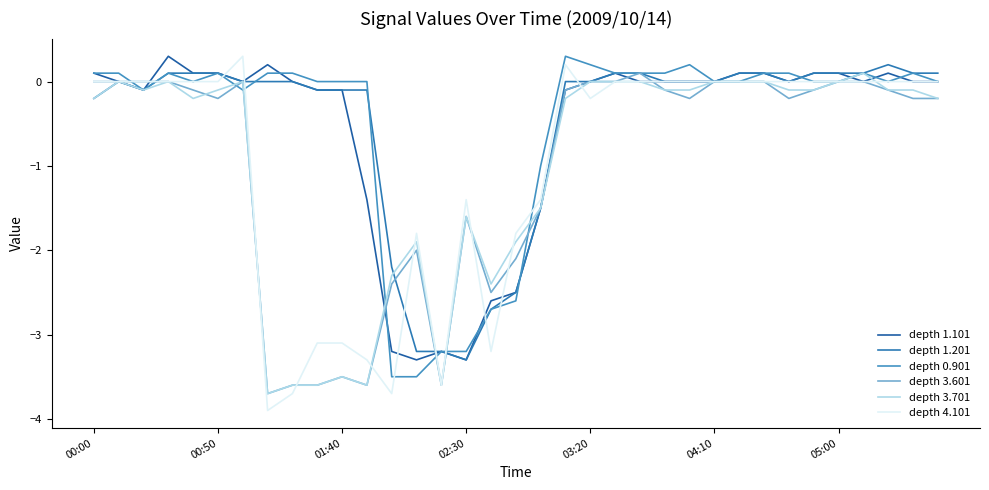

What is the maximum value for depth 0.901?

0.3